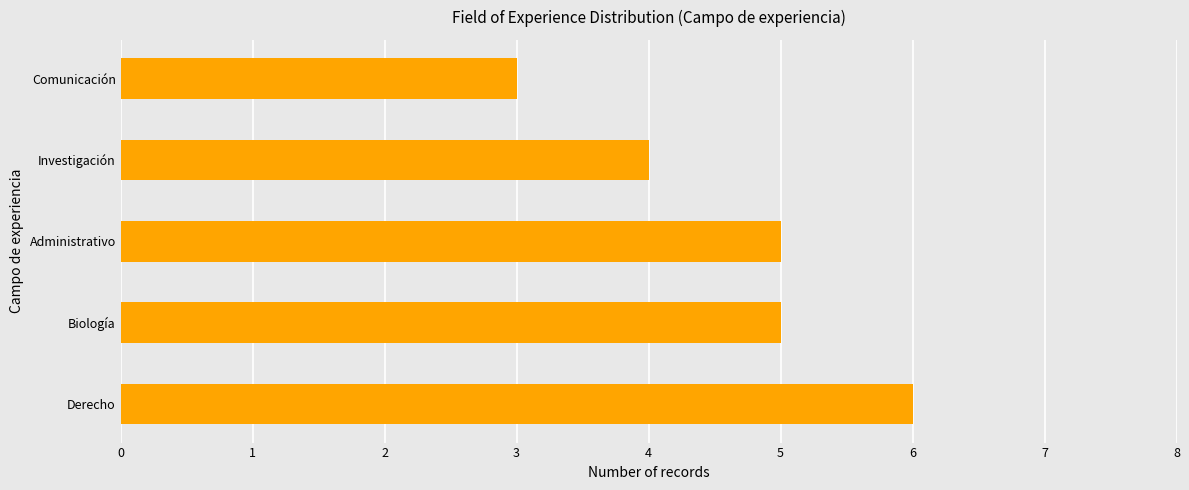

At which category does the chart reach its minimum across all series?

Comunicación